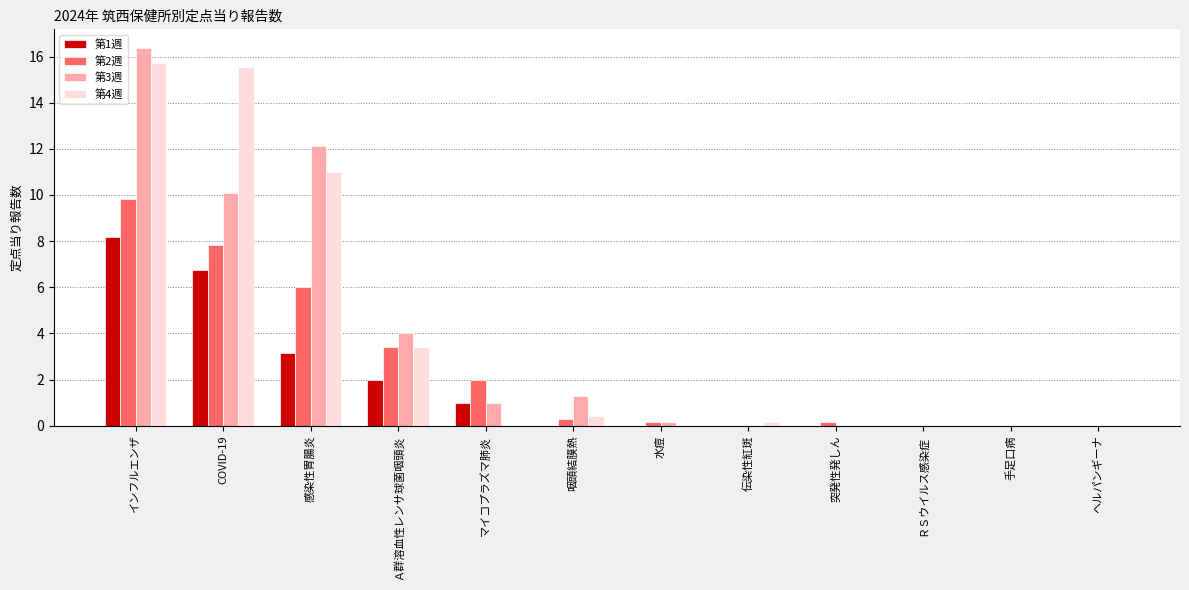

Count the number of categories in the chart.

12